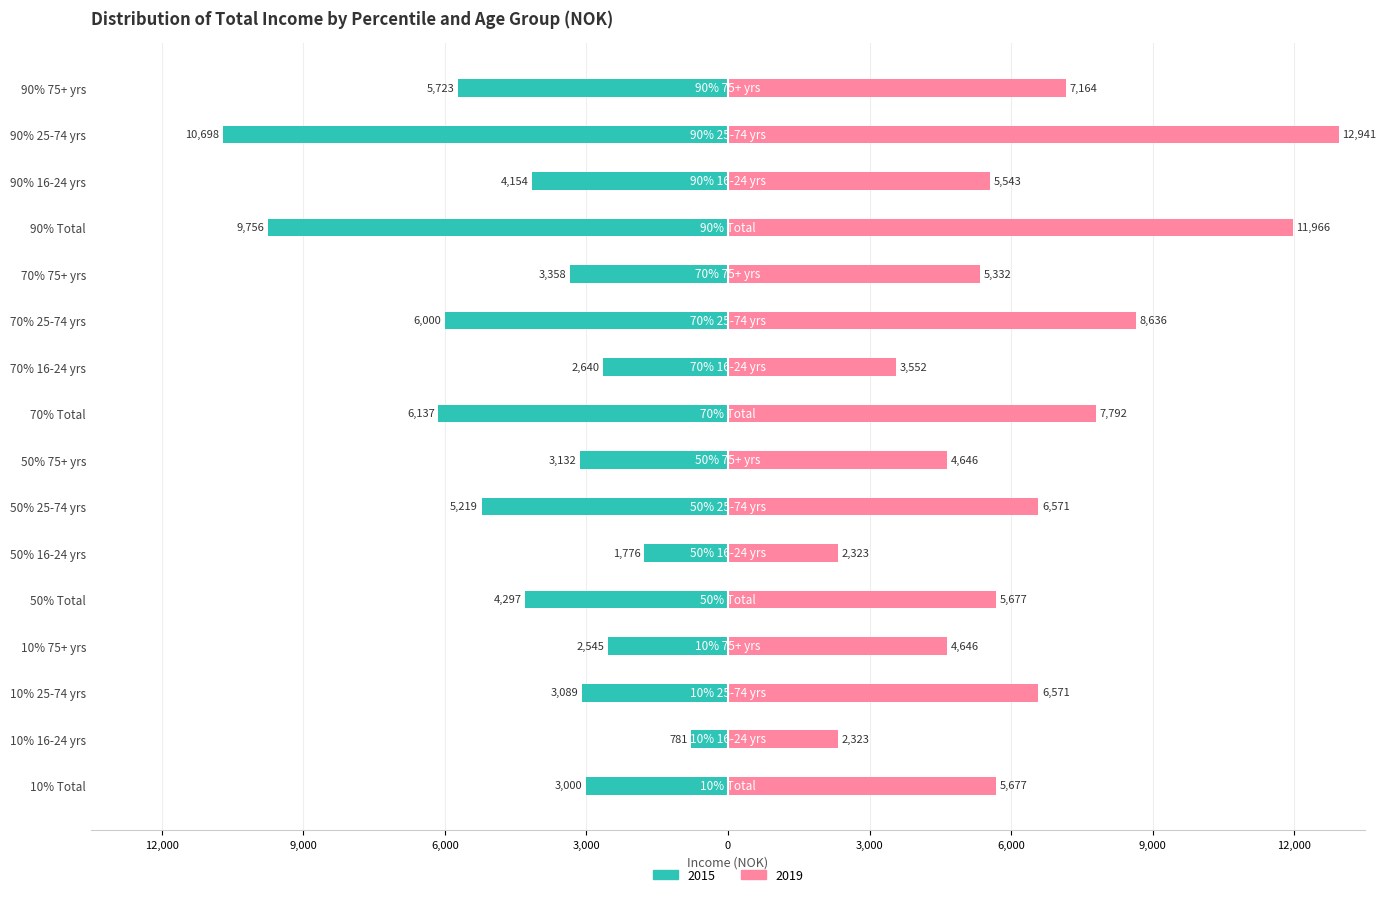

At which category is the sum across all series the highest?

25-74